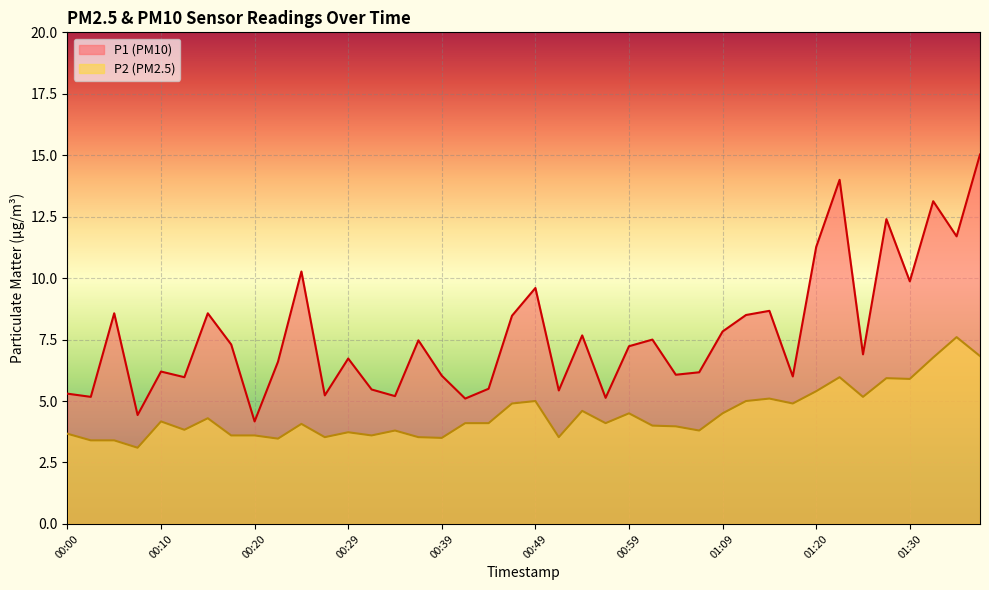

True or false: P1 and P2 intersect in this chart.

False